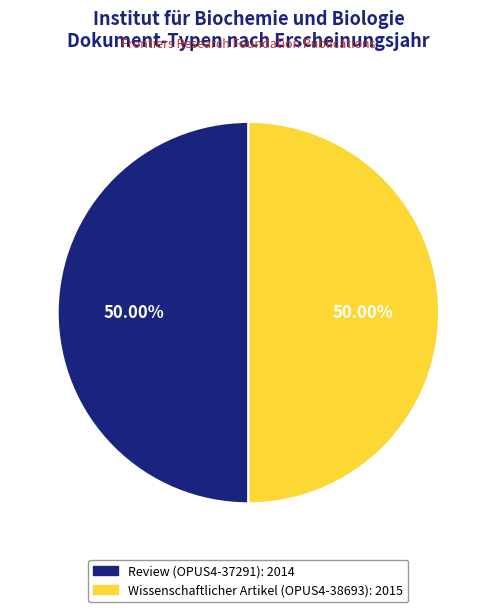

Is there a majority slice in this chart?

Yes